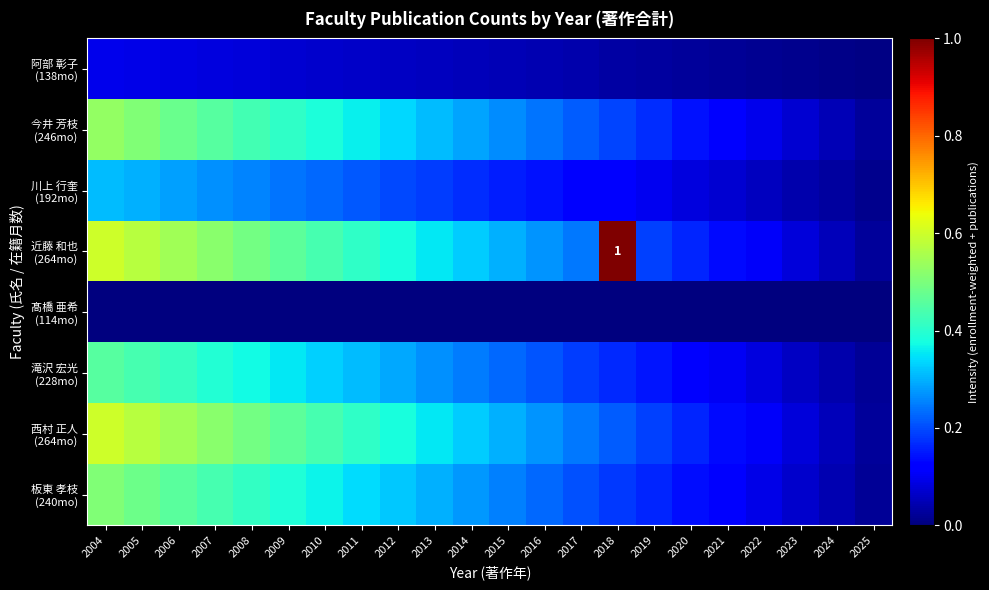

What is the difference between the second highest and minimum values in the 近藤 和也 (264mo) series?

0.6